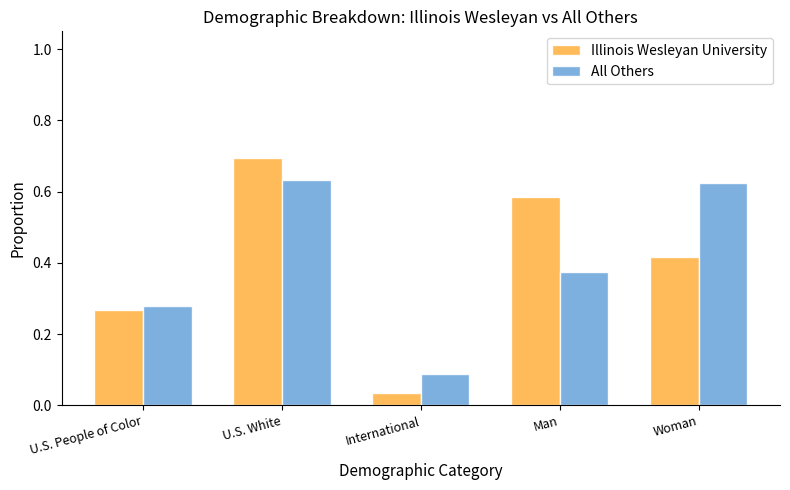

Are the bars horizontal?

No